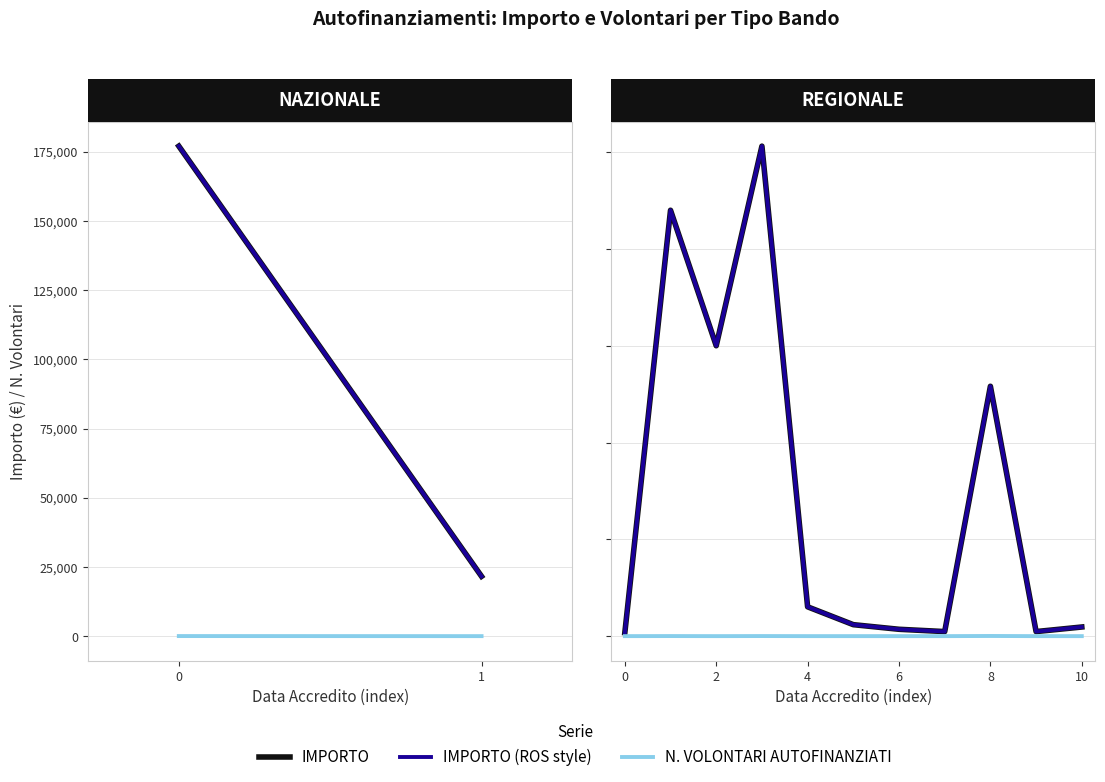

What is the difference between the maximum and second lowest values in the N. VOLONTARI AUTOFINANZIATI series?

833.0